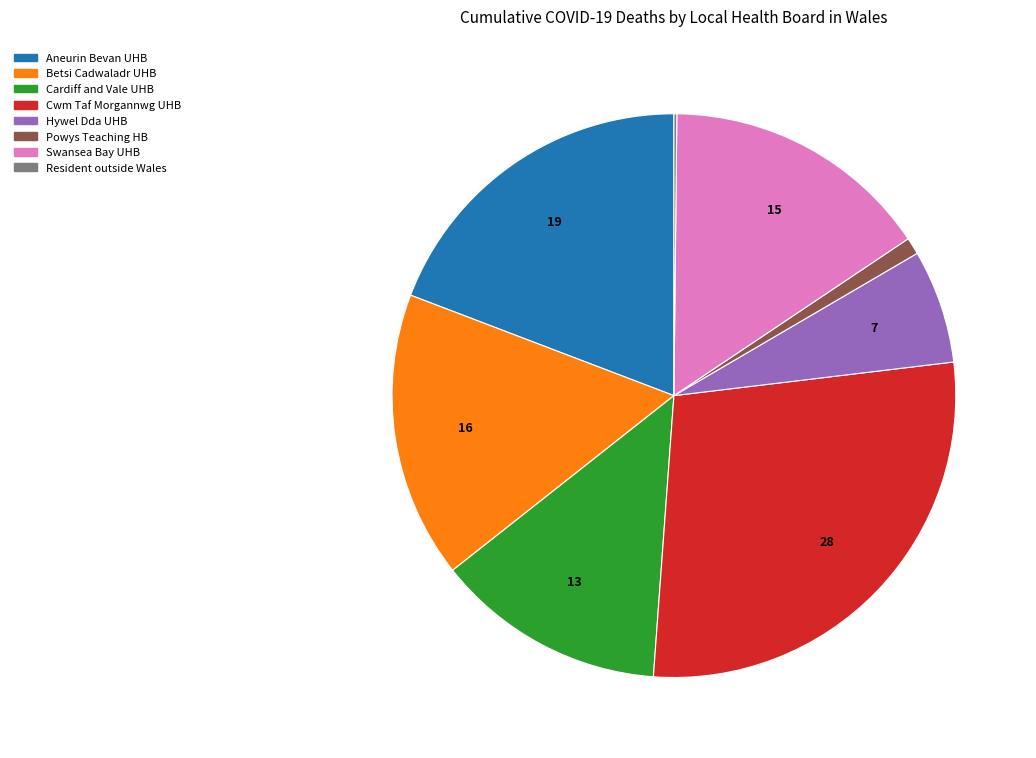

Is there a majority slice in this chart?

No